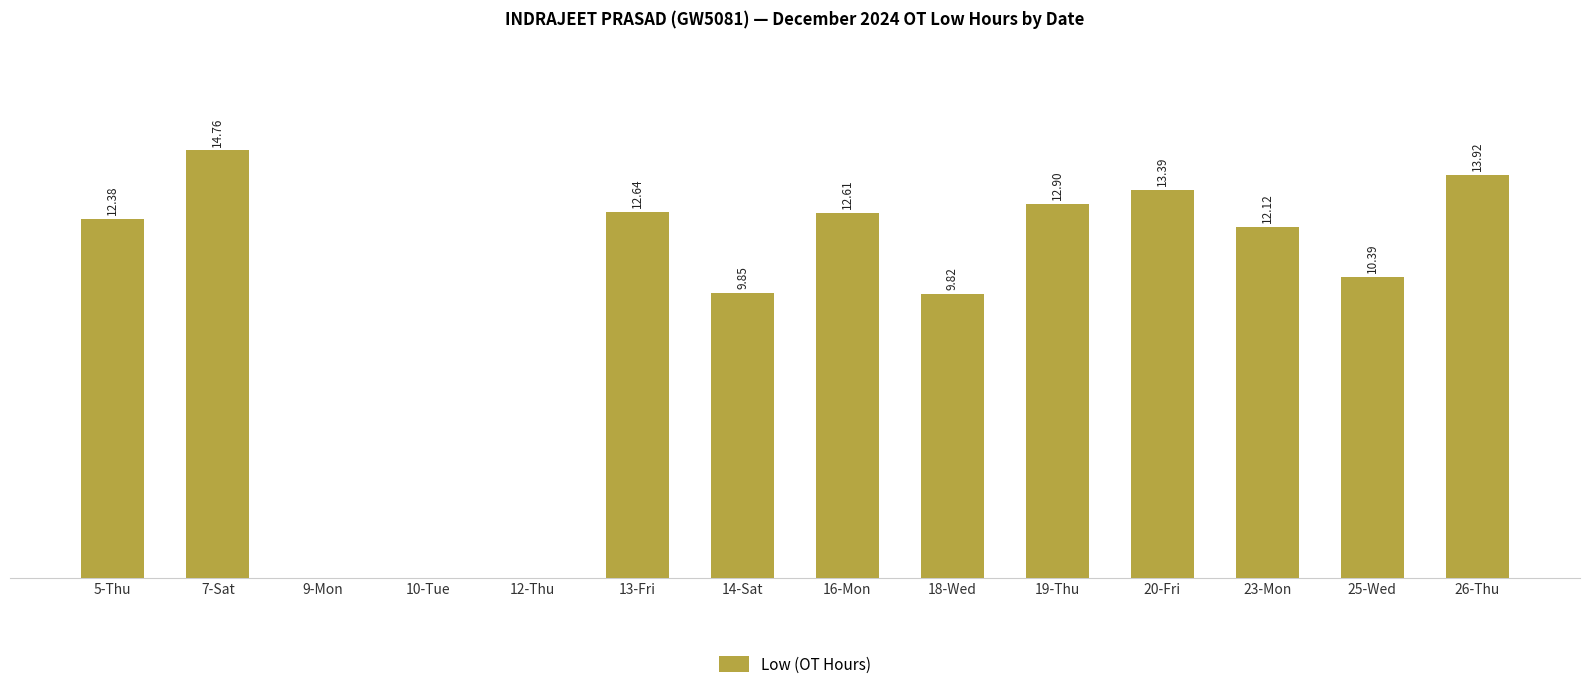

Between 16-Mon and 25-Wed, which is larger?

16-Mon